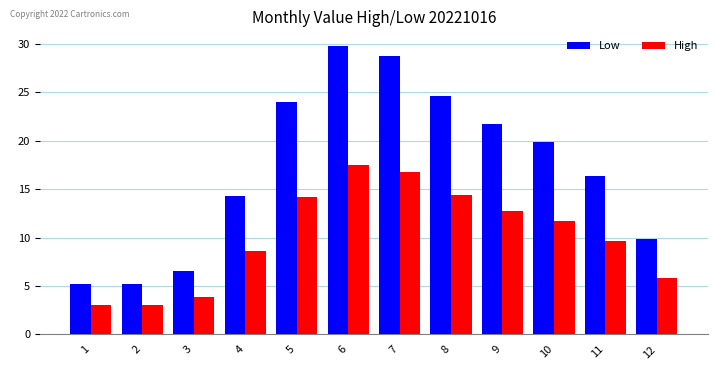

At which label does High reach its peak?

6